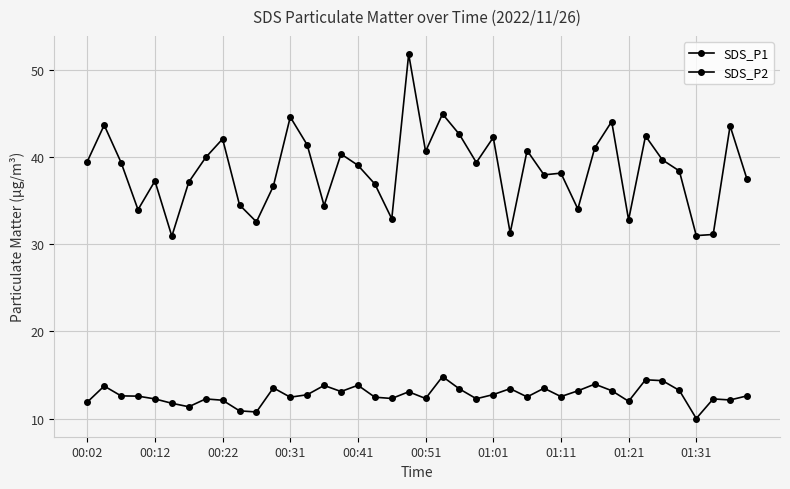

What is the difference between the maximum and minimum values in the SDS_P1 series?

20.9